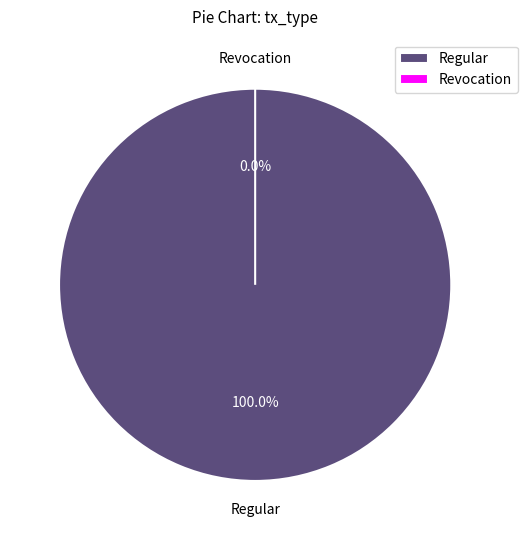

Which slice is the smallest?

Revocation